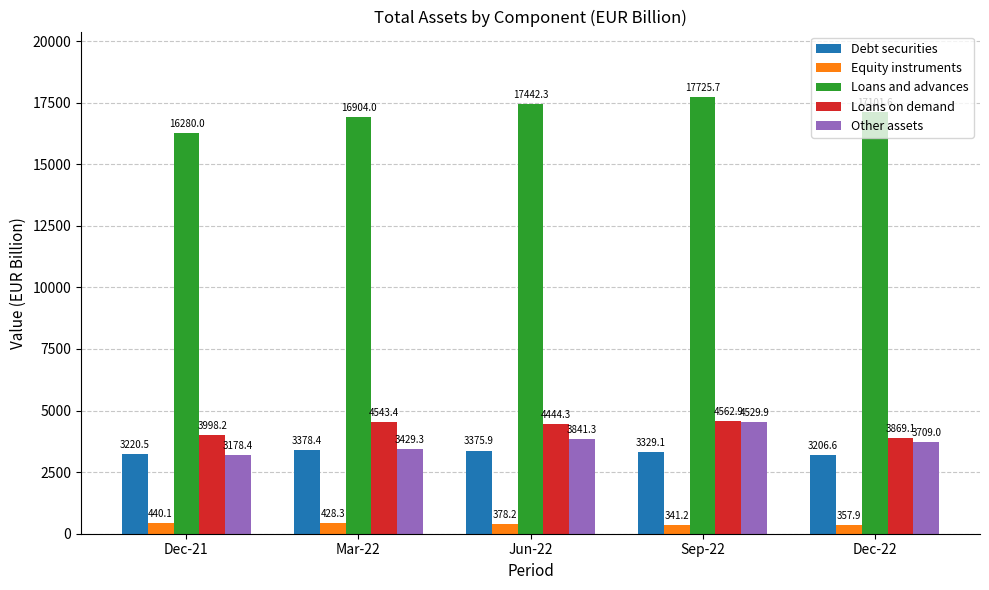

What is the label of the 4th bar from the right?

Mar-22